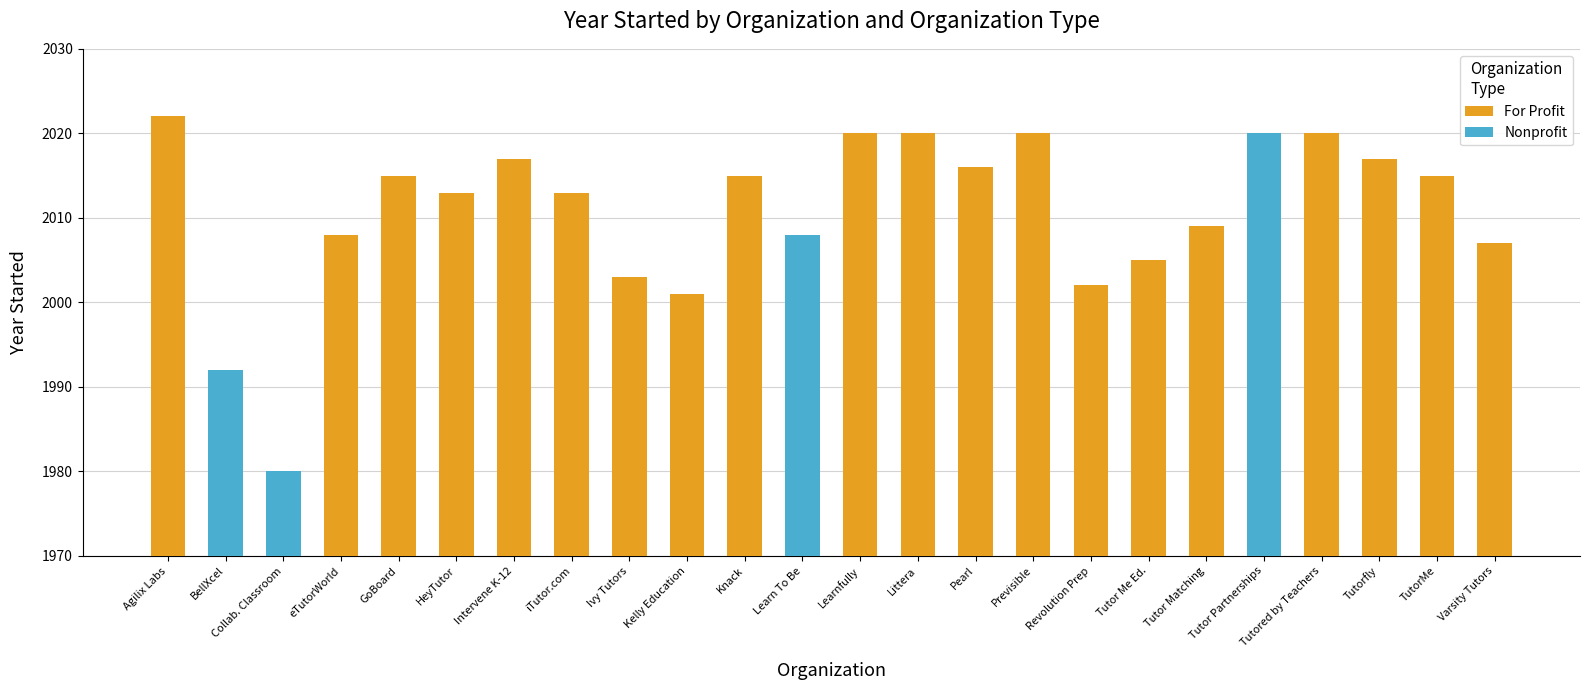

How many data points in Nonprofit are above 0?

4